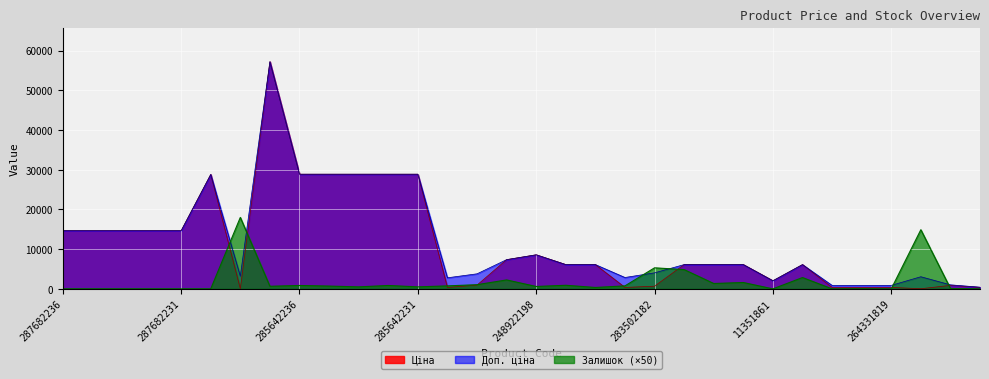

What are all the series names shown in the legend?

Ціна, Доп. ціна, Залишок (×50)